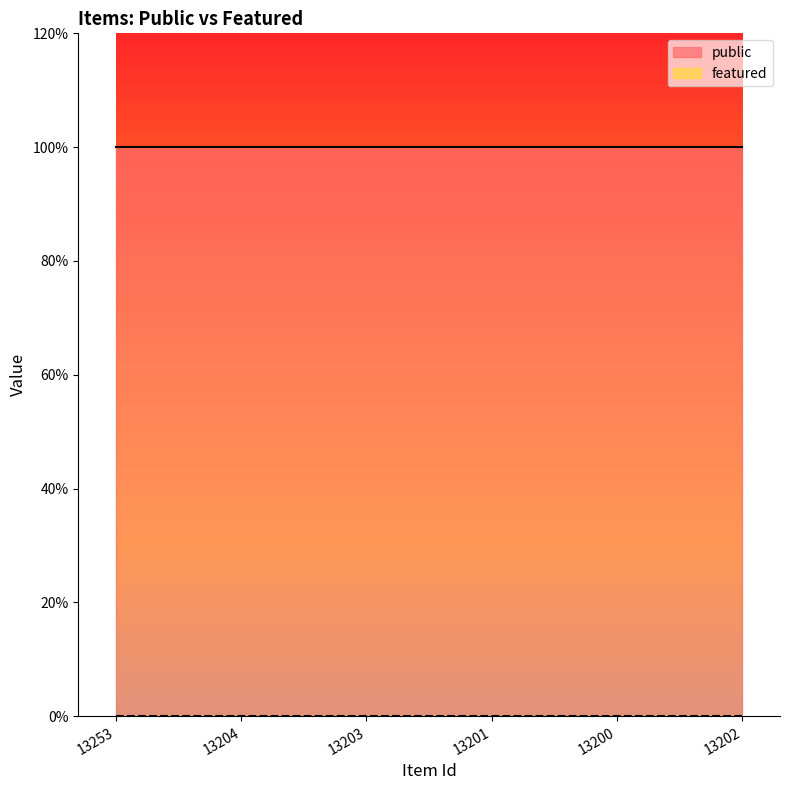

At how many categories does at least one series exceed 0?

6